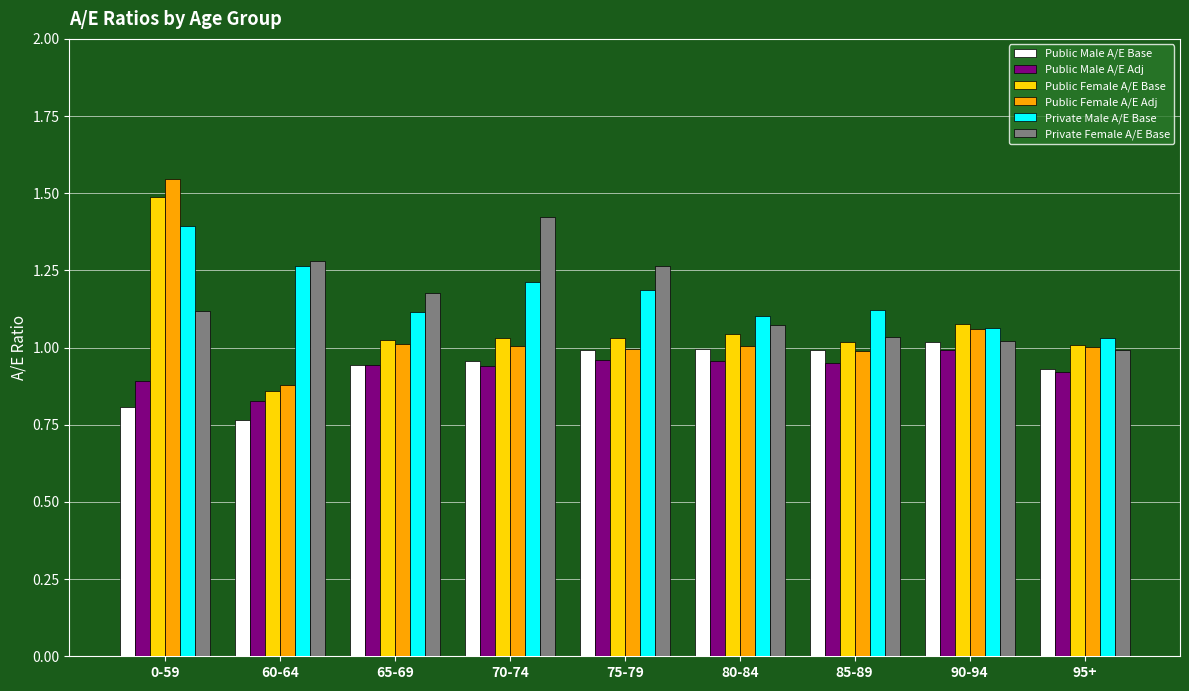

What is the spread (max minus min) of values at 70-74?

0.5